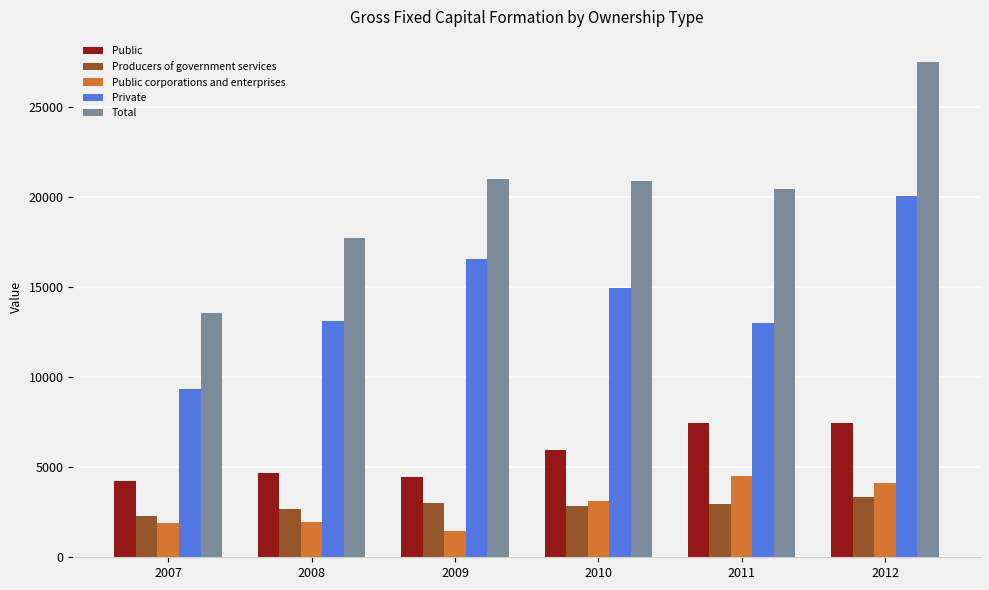

Count the number of data series in this chart.

5